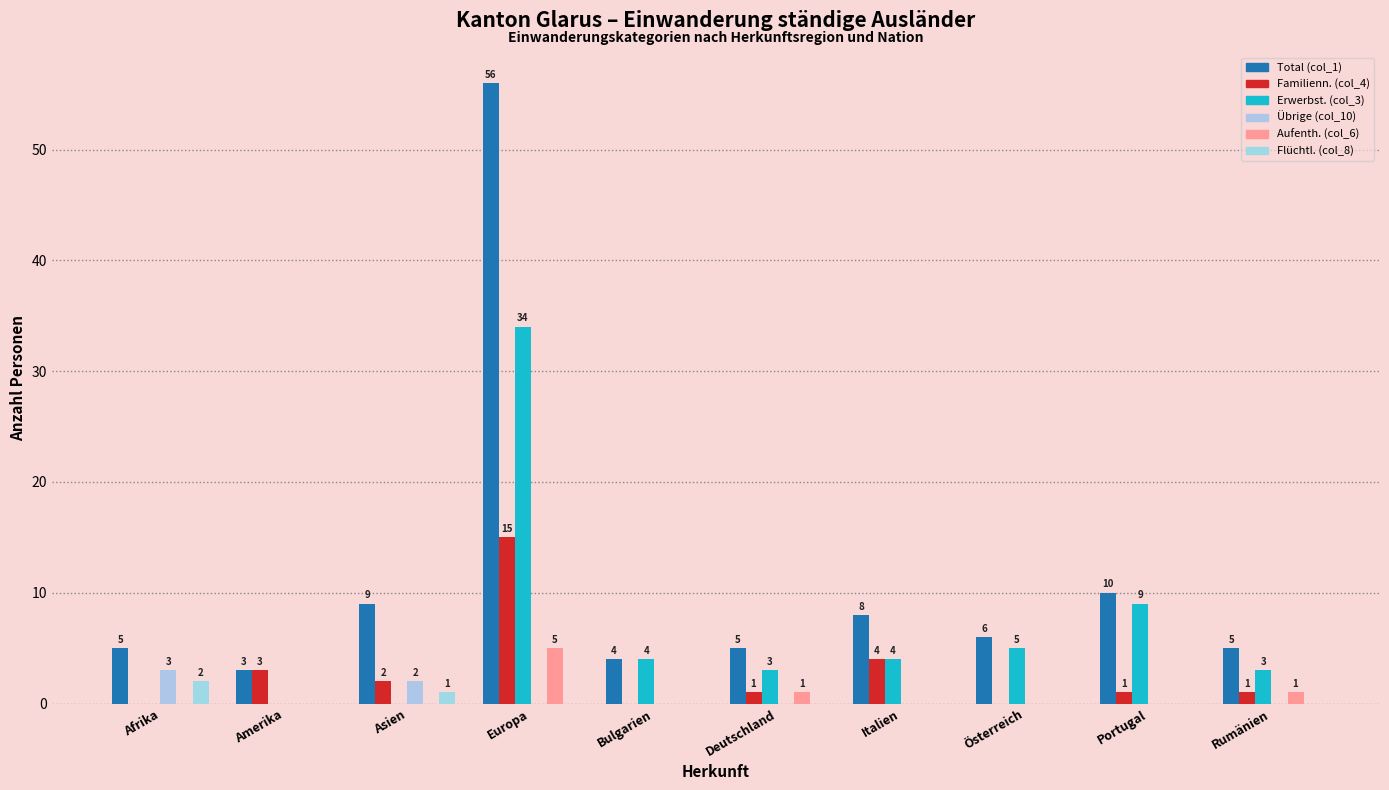

What is the difference between the maximum and minimum values in the Aufenth. (col_6) series?

5